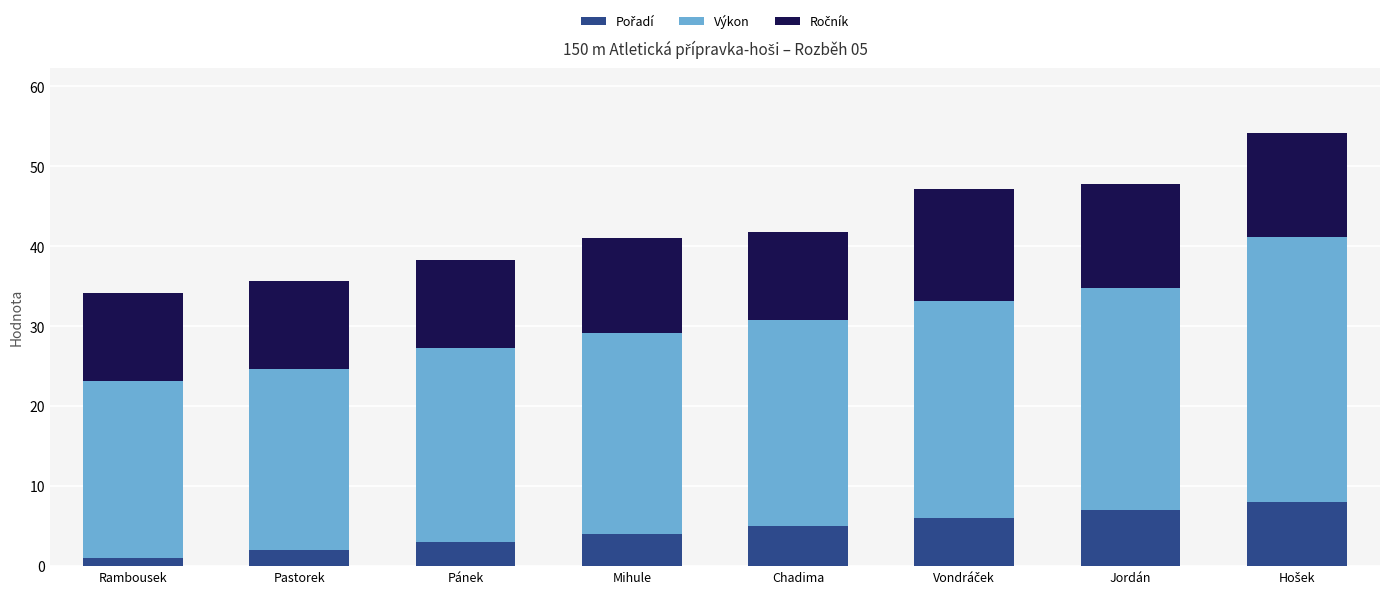

At which label does Pořadí first exceed 5?

Vondráček